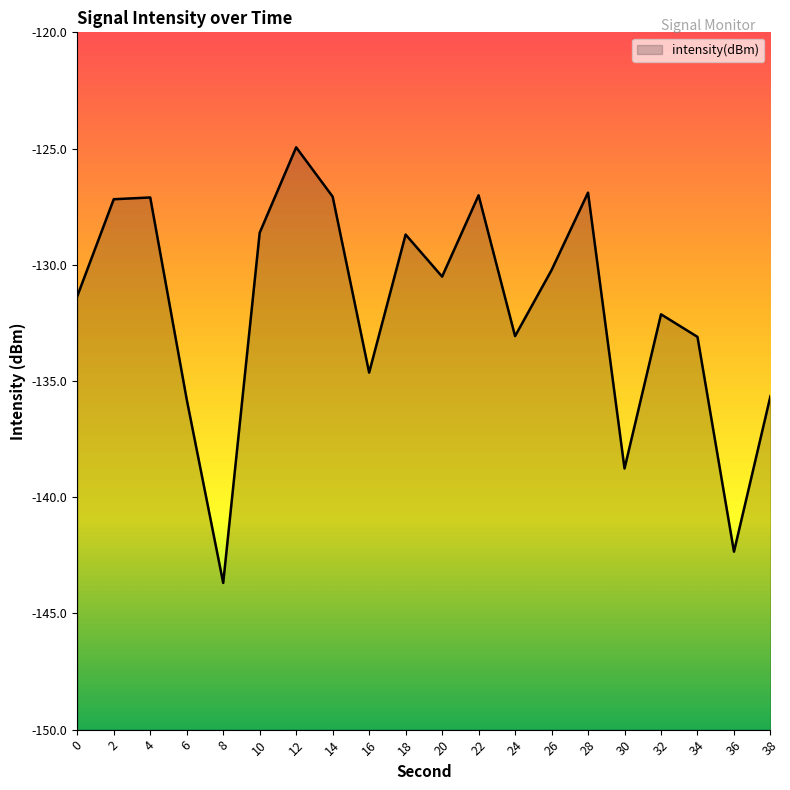

What is the change in value from 2 to 4?

+0.1